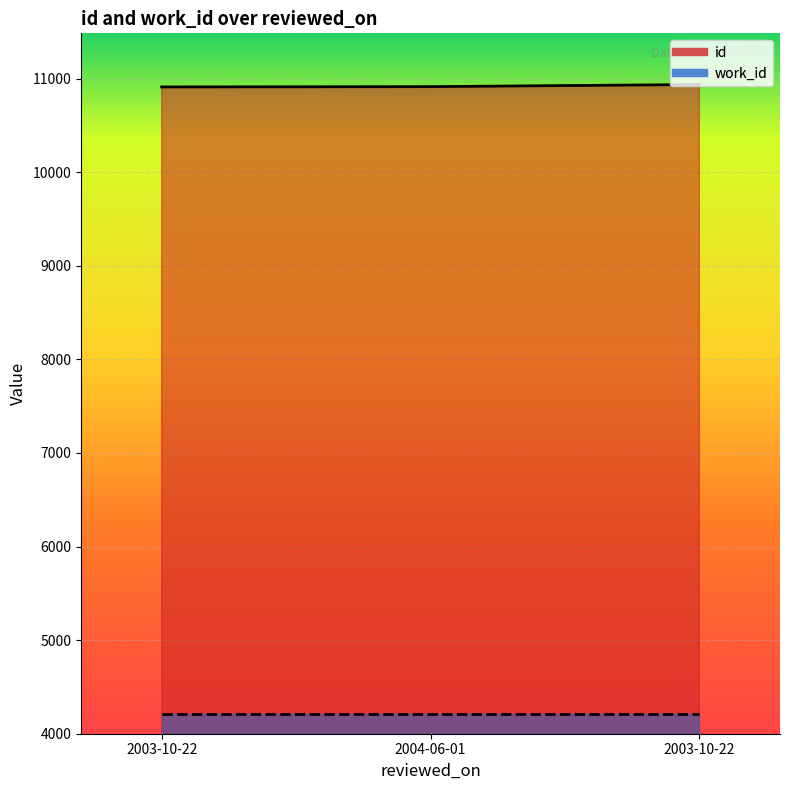

What is the maximum value shown in the chart?

10939